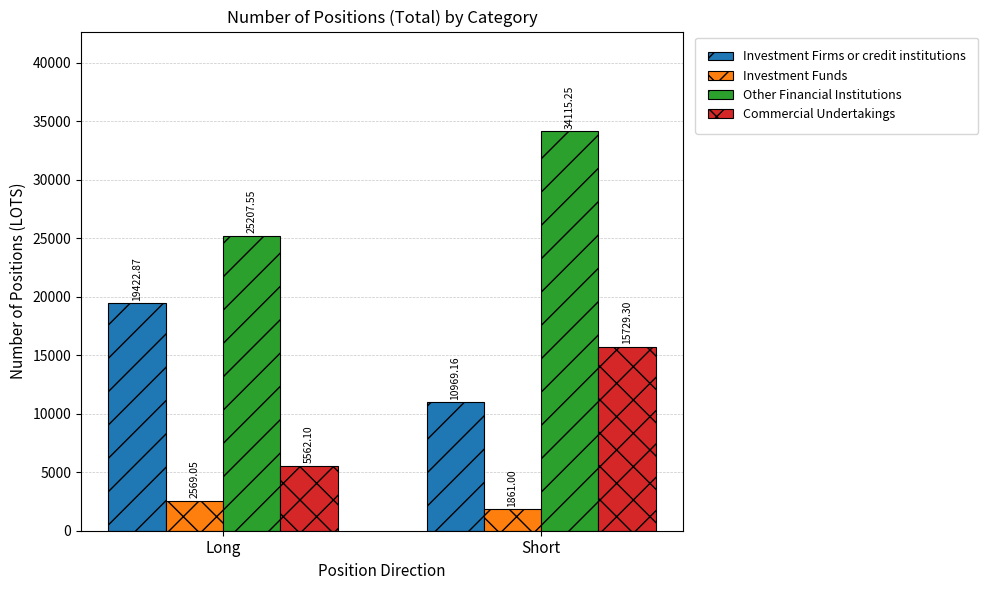

Does the chart contain stacked bars?

No